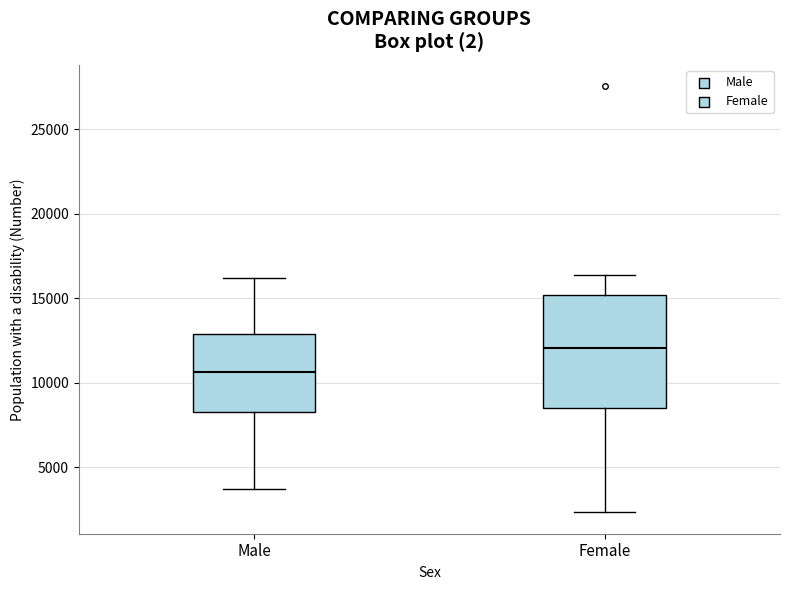

Reading left to right, transcribe this box plot: for each box, give where its median line is, the range the box spans, and where its two whiskers end, as read against the y-axis. The values are not printed on the chart, so give them approximately, as read against the axis.

Male: median 10500, box 8500 to 13000, whiskers 3500 to 16000
Female: median 12000, box 8500 to 15000, whiskers 2500 to 16500